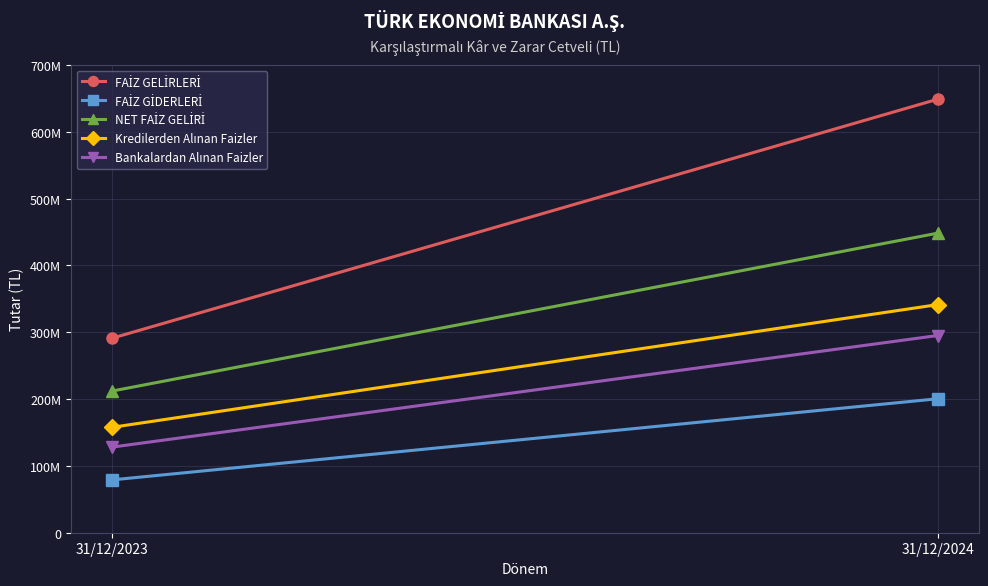

Which series has the largest range (max minus min)?

FAİZ GELİRLERİ